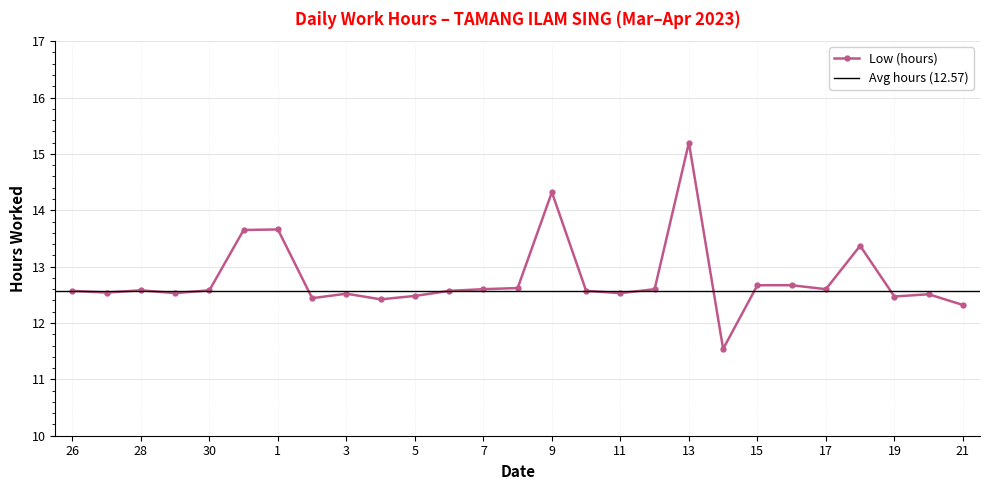

Where does the data first go above 12?

26